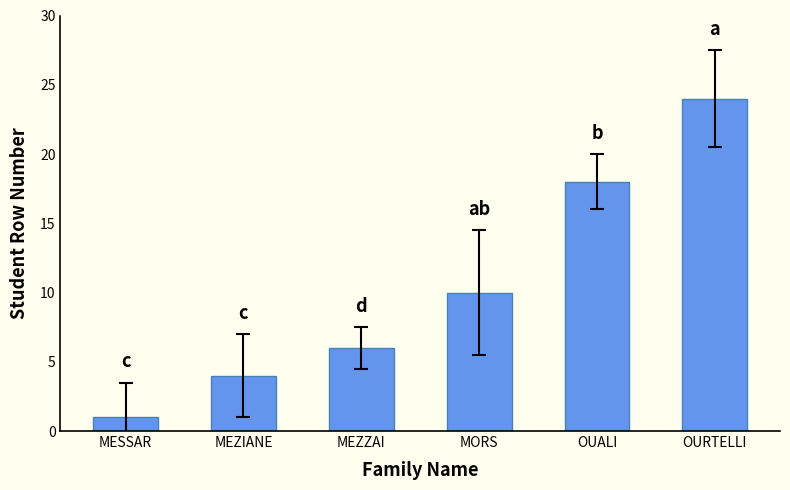

How many values are below 10?

3